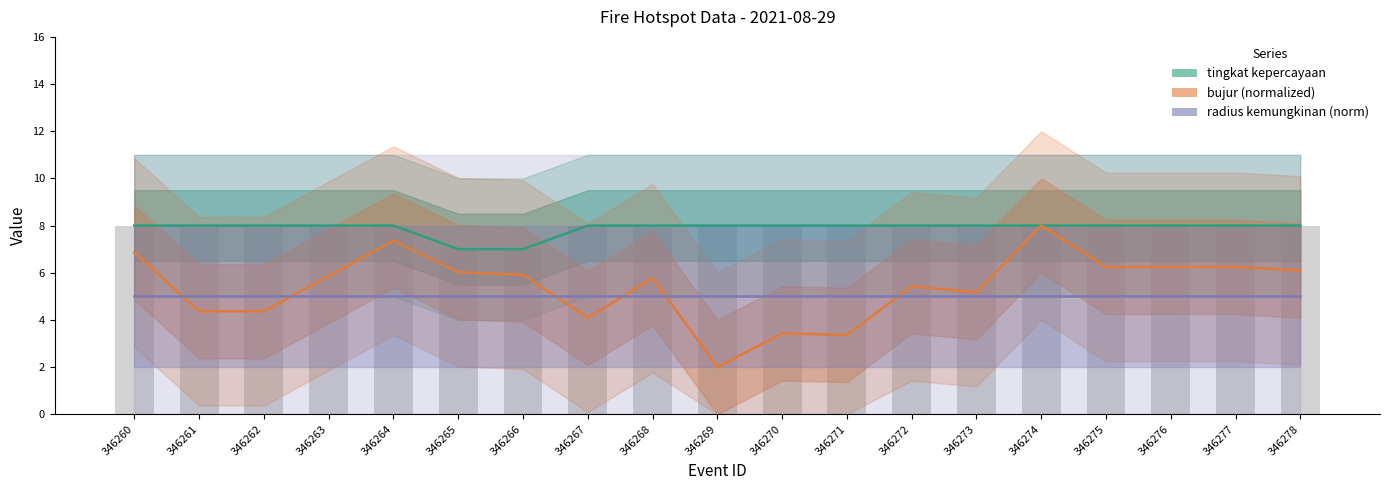

True or false: bujur (normalized) has a value of 4.1 at 346274.

False